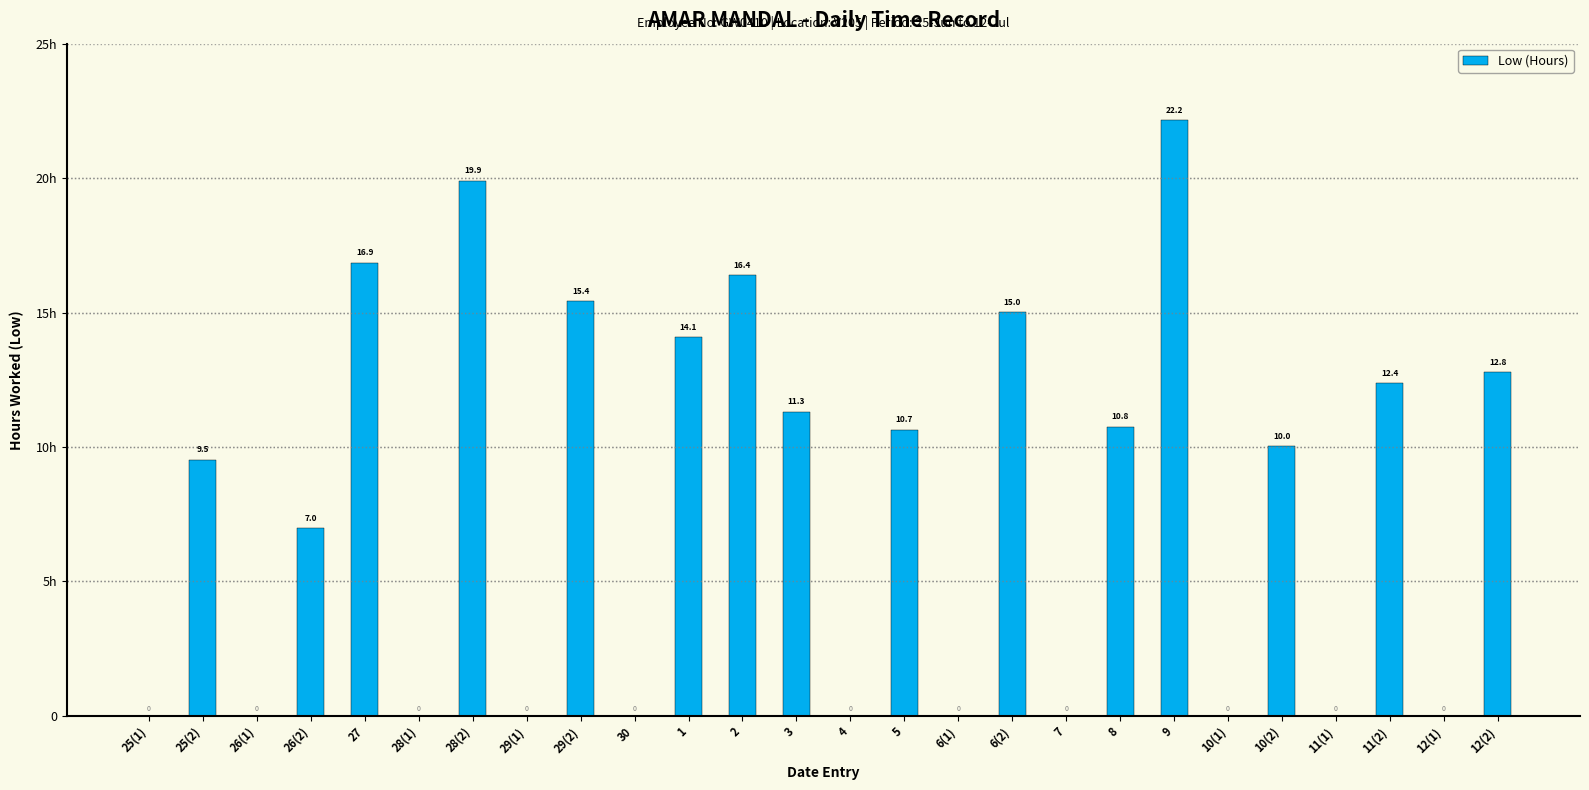

Which category has the highest value across all series?

9